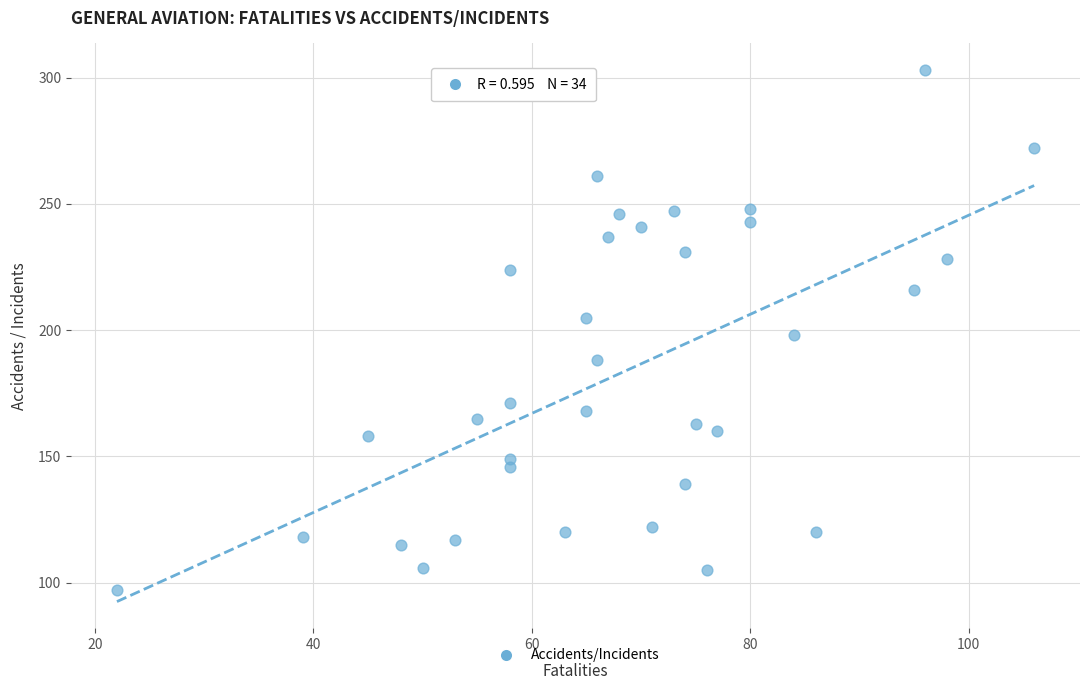

What is the range of Y values (max minus min)?

206